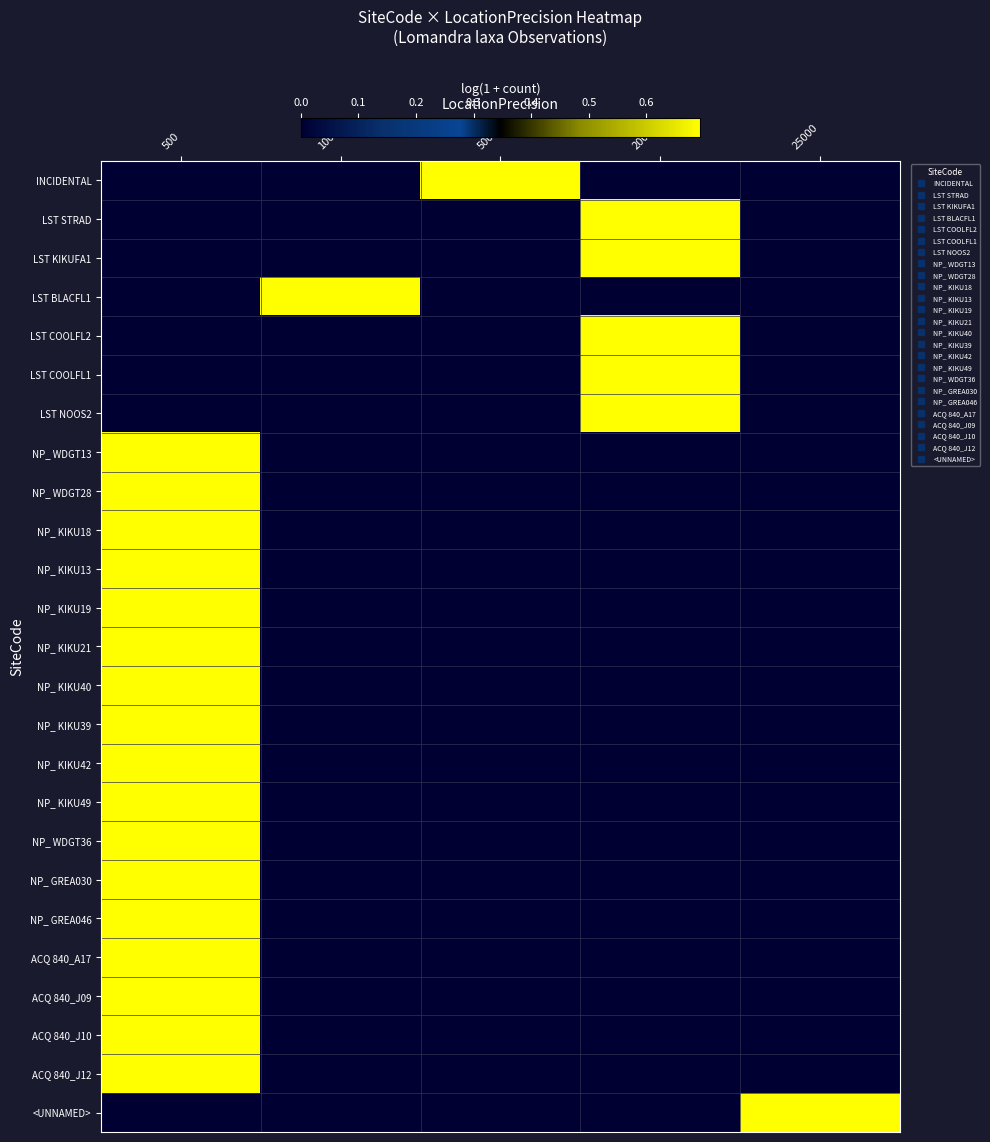

What is the total value across all series at 500?

11.8